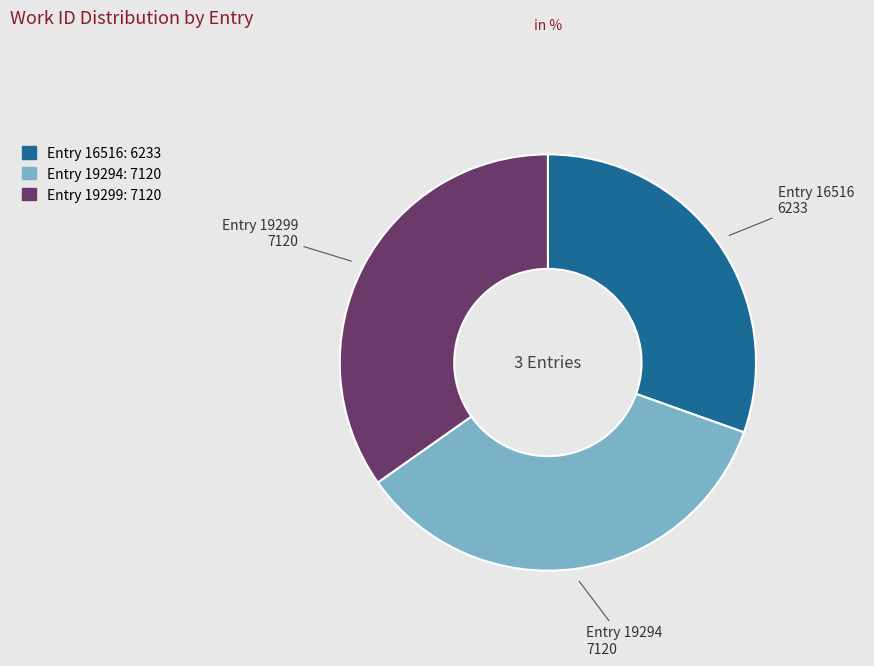

Is there any slice that represents more than half of the pie?

No